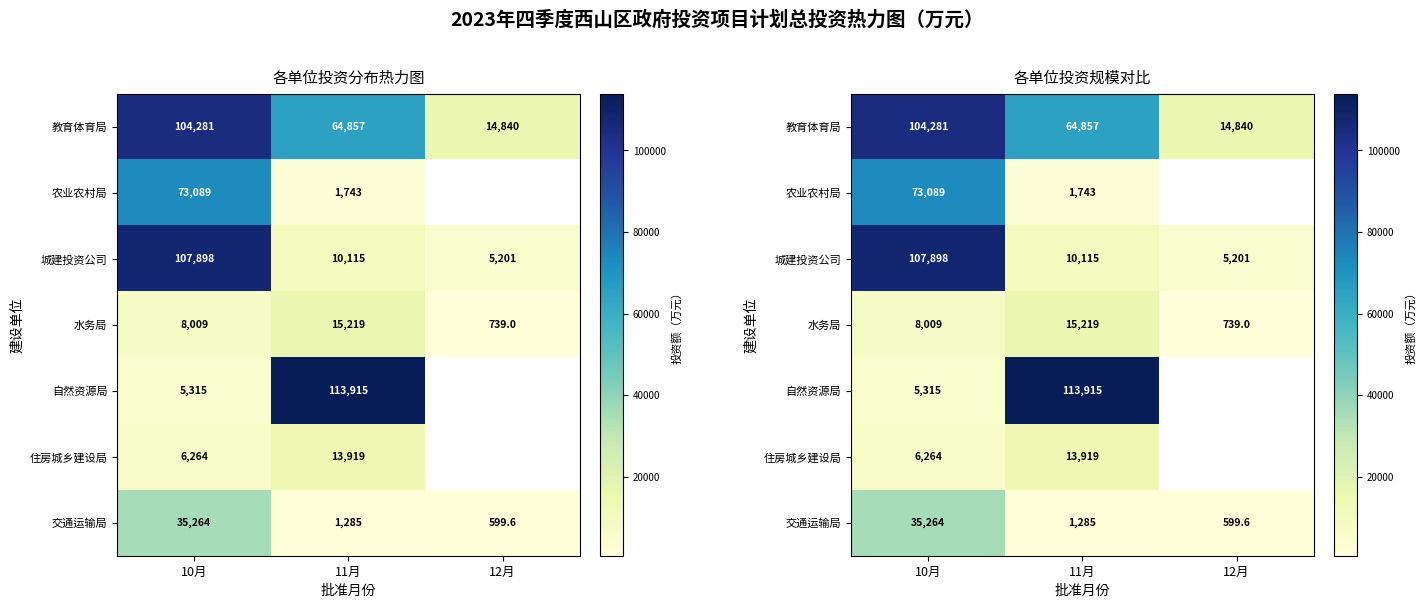

What is the minimum value for 农业农村局?

1743.0